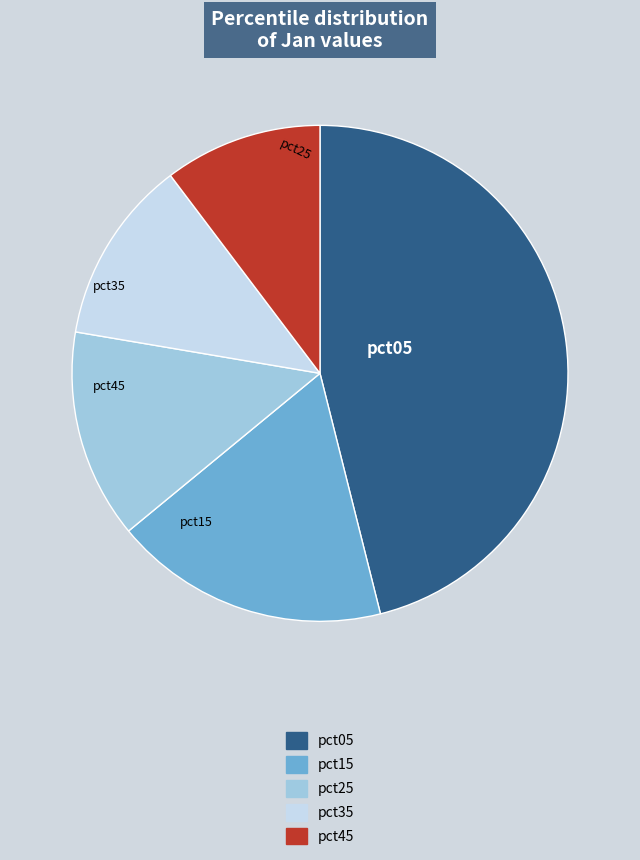

Is there any slice that represents more than half of the pie?

No